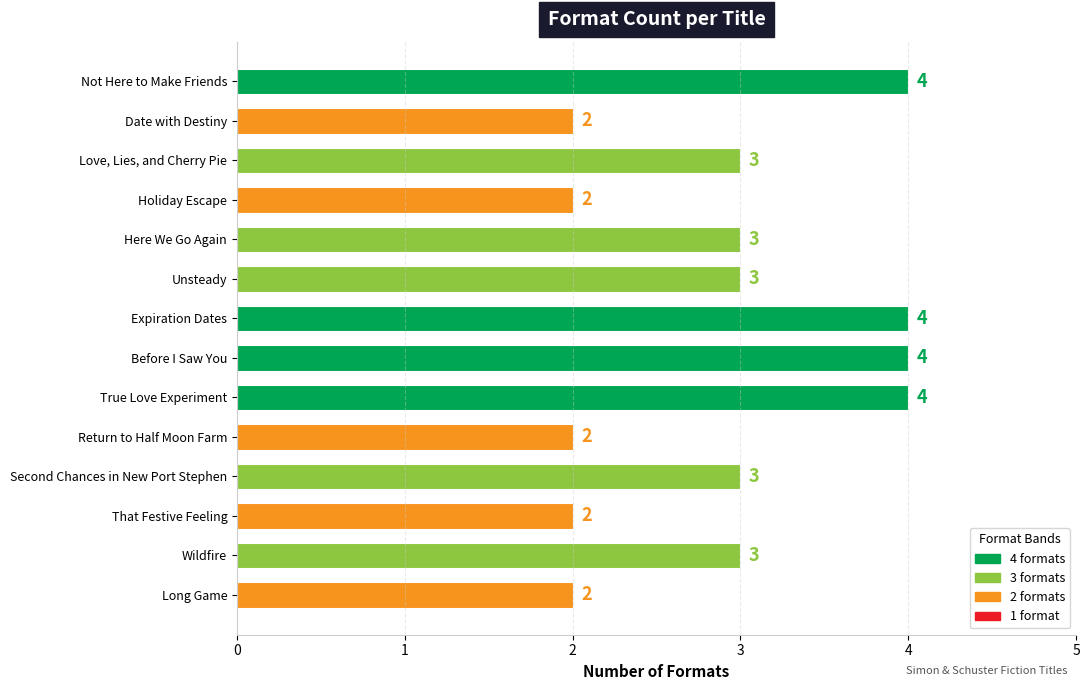

Does the chart contain any negative values?

No